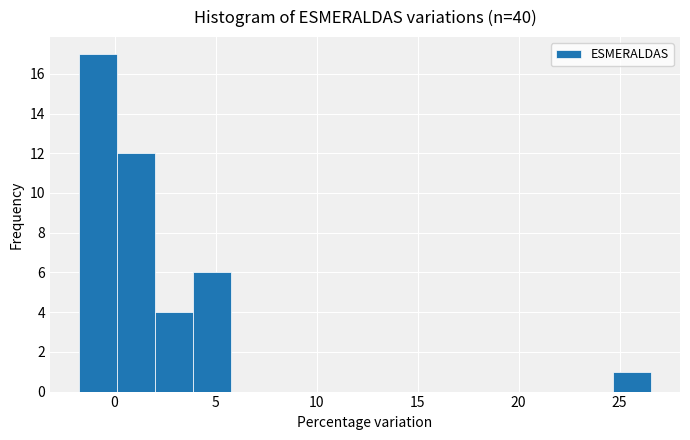

Read against the x-axis, roughly where is the centre of the tallest bar?

-1.0